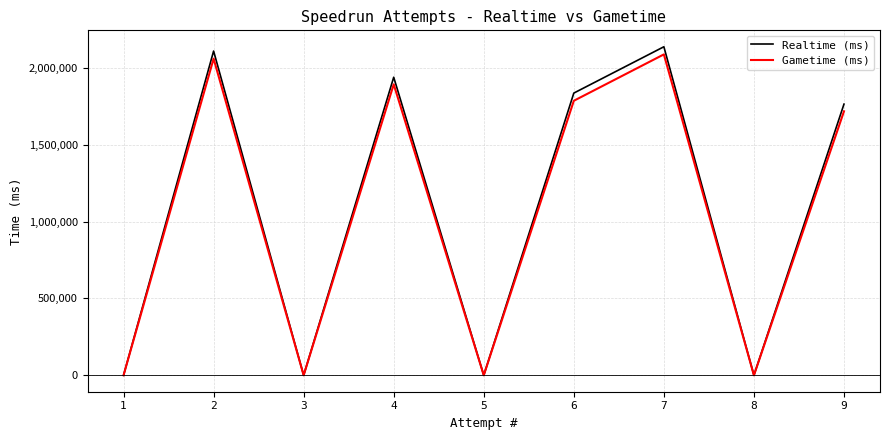

Reading left to right, transcribe all the data shown in this chart.

Realtime (ms): 9=1763600	8=0	7=2136728	6=1835460	5=0	4=1938550	3=0	2=2108770	1=0
Gametime (ms): 9=1716960	8=0	7=2087085	6=1785405	5=0	4=1892430	3=0	2=2059350	1=0